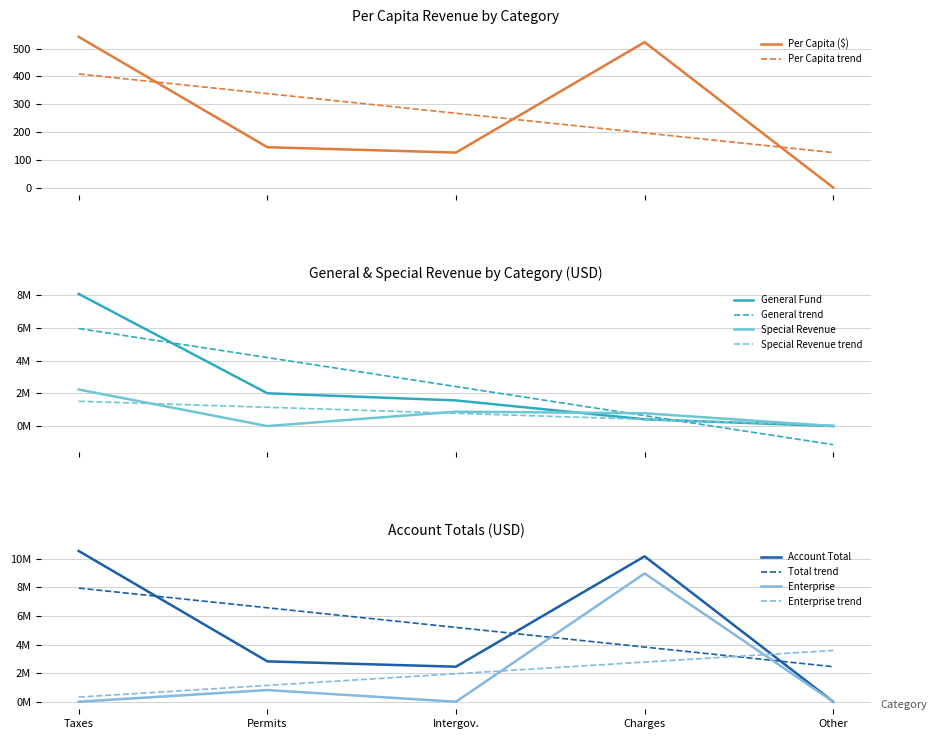

Which series ends up on top after the final intersection of Per Capita ($) and Per Capita trend?

Per Capita trend